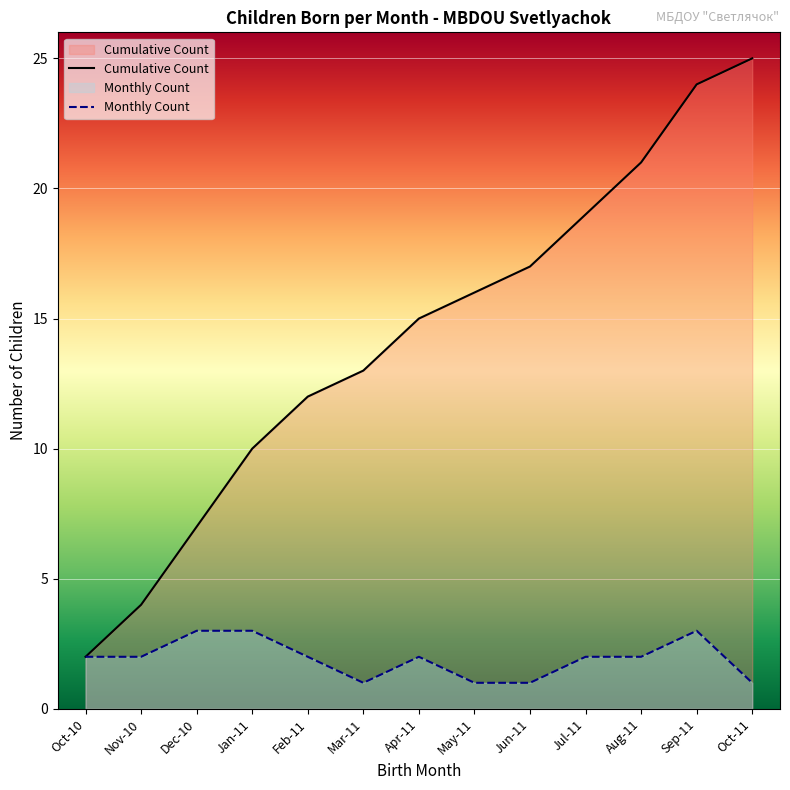

Rank the series at Mar-11 from highest to lowest value.

Cumulative Count, Monthly Count